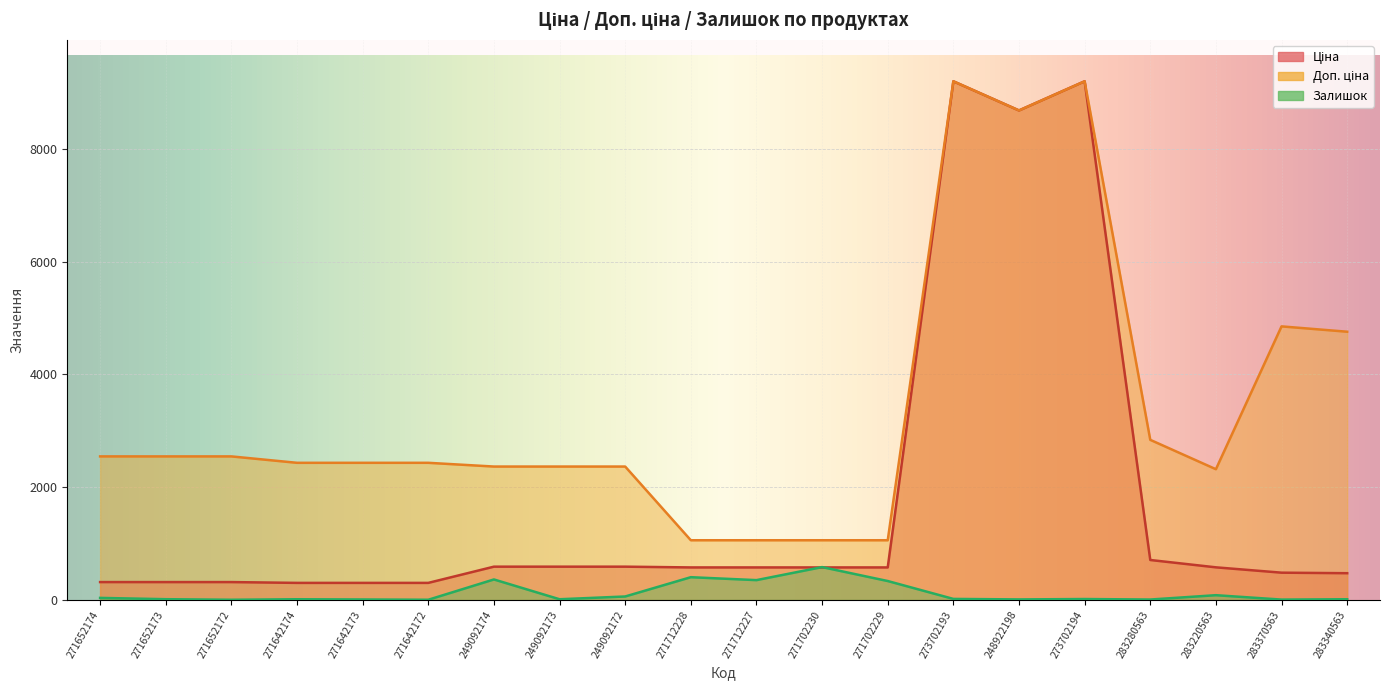

What are all the series names shown in the legend?

Ціна, Доп. ціна, Залишок